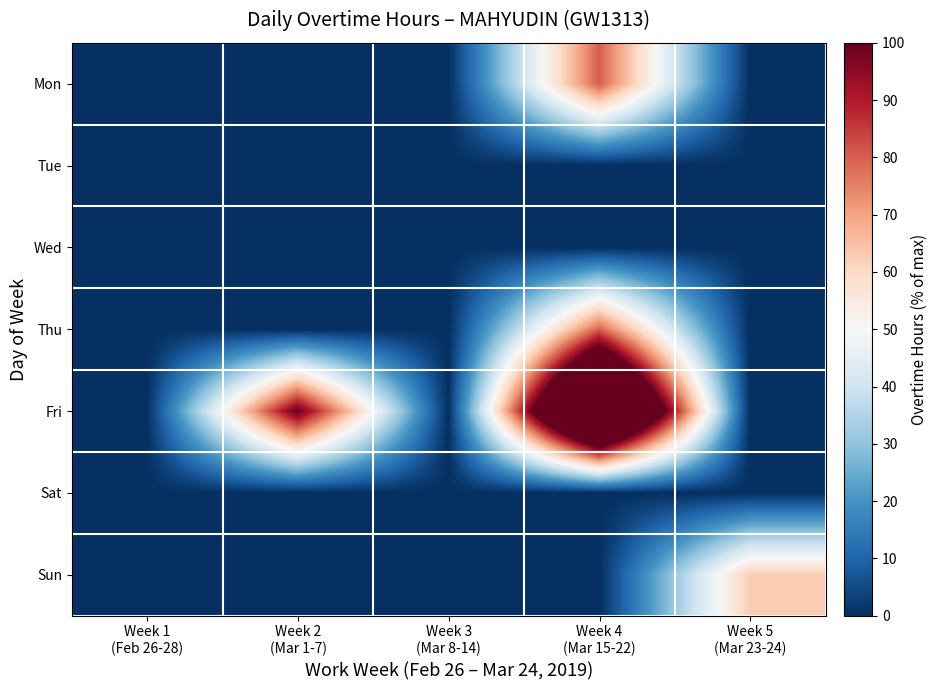

At which category is the sum across all series the highest?

Week 4
(Mar 15-22)